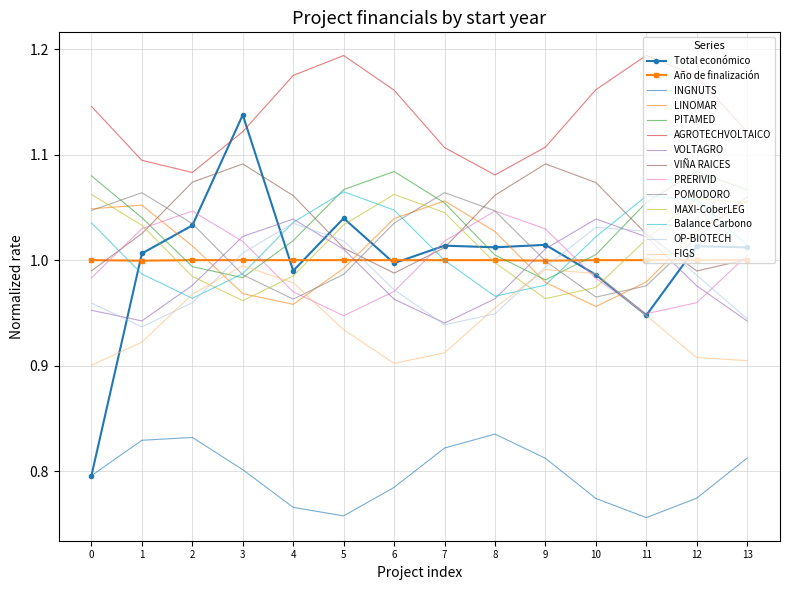

True or false: PITAMED and AGROTECHVOLTAICO intersect in this chart.

False